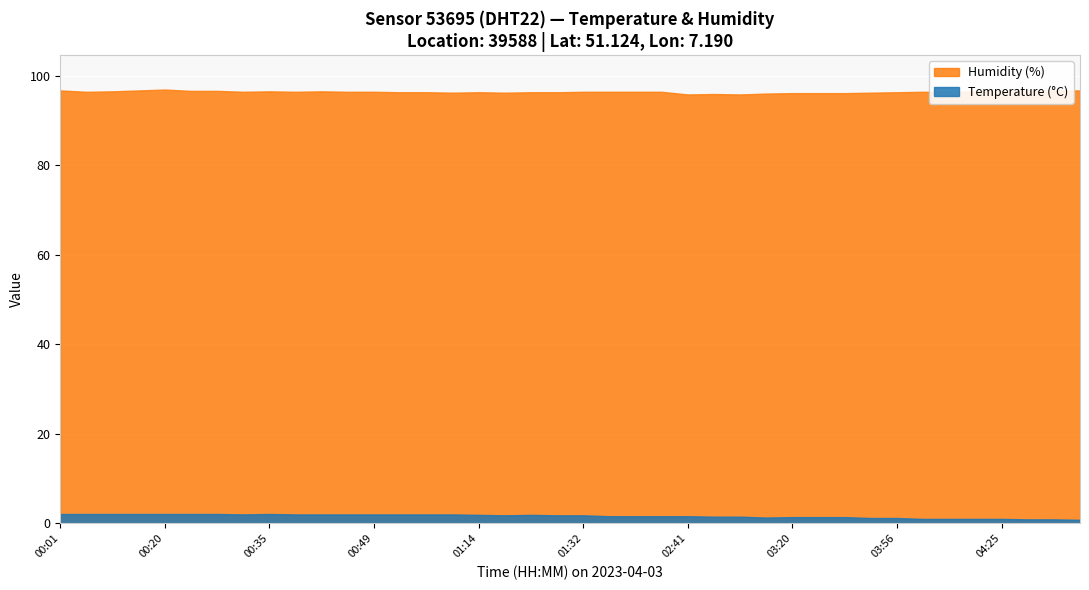

True or false: Humidity (%) has a value of 96.4 at 02:04.

True